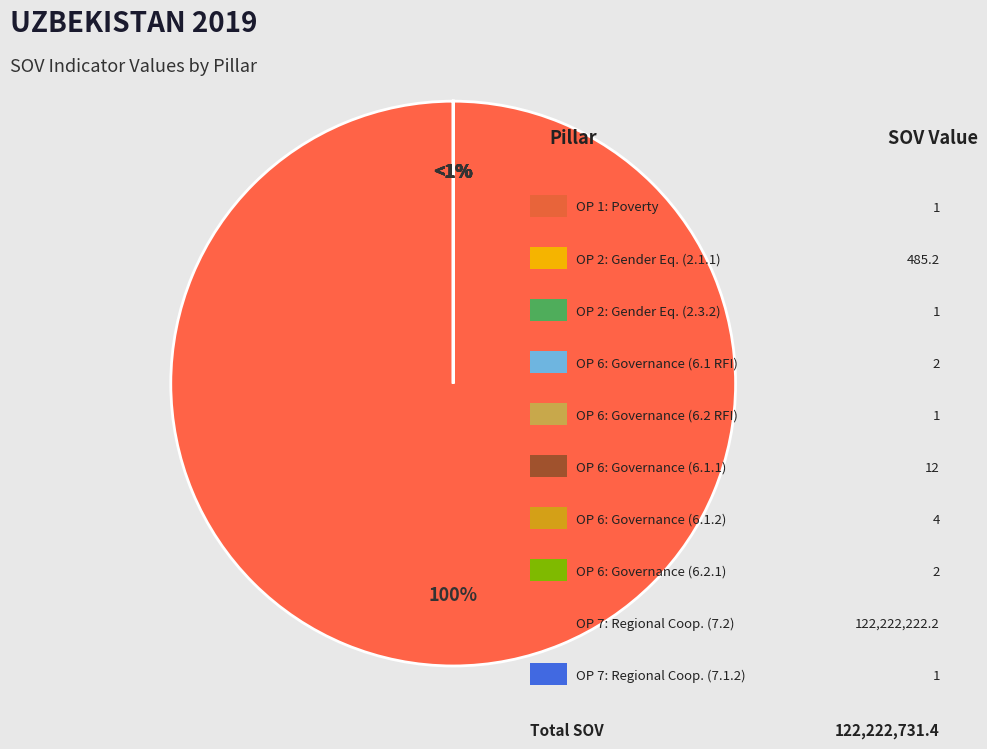

What is the ratio of the value at OP 2 (2.1.1) to the value at OP 6 (6.2)?

485.2